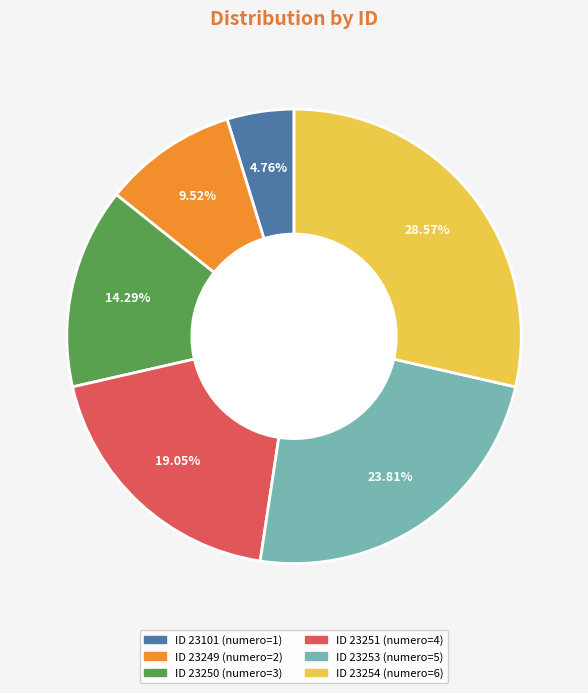

Is there a majority slice in this chart?

No